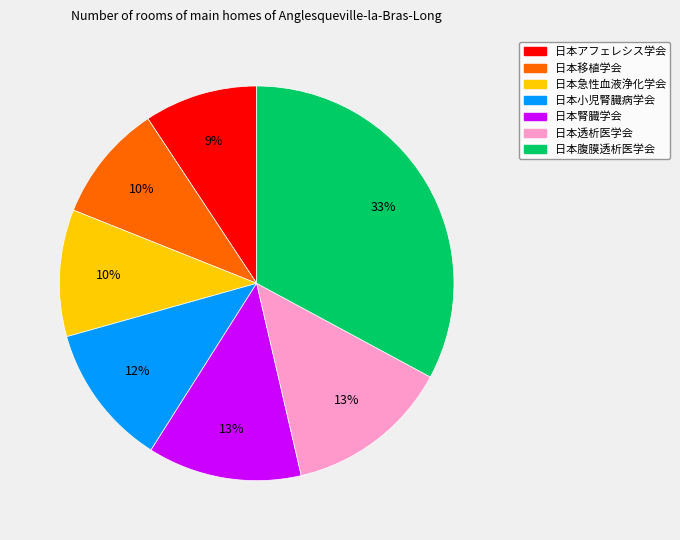

Do 日本腎臓学会 and 日本小児腎臓病学会 together represent more than half of the pie?

No